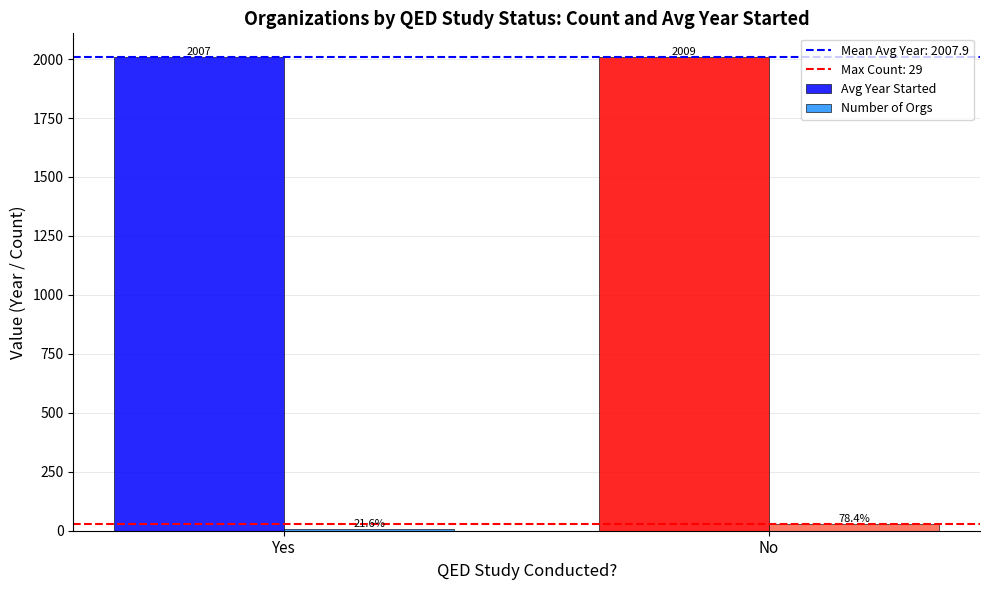

Rank the series by their maximum value, from highest to lowest.

Avg Year Started, Number of Orgs